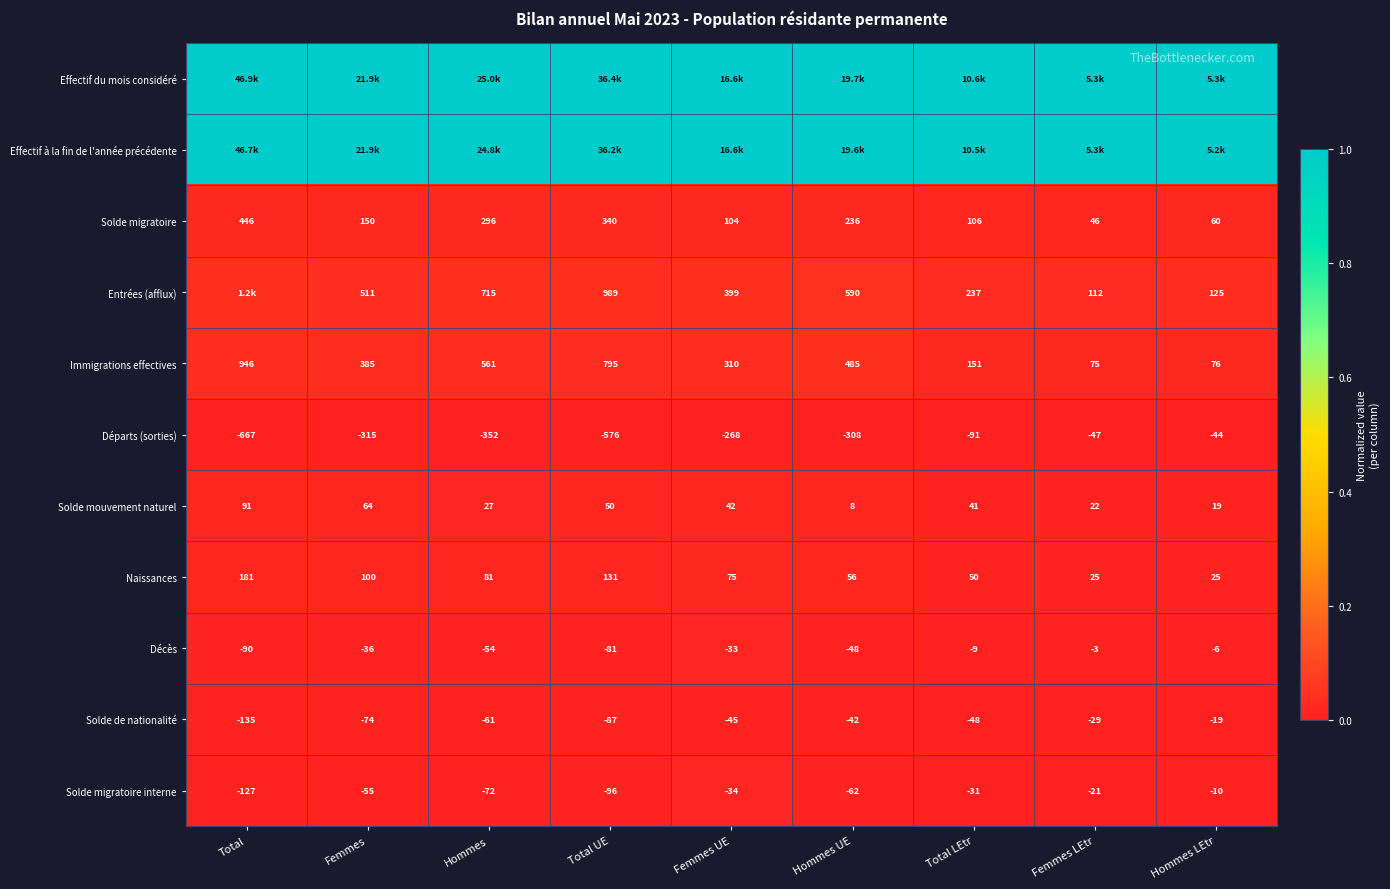

Is the value of Naissances at Femmes UE greater than the value of Solde de nationalité at Total LEtr?

Yes